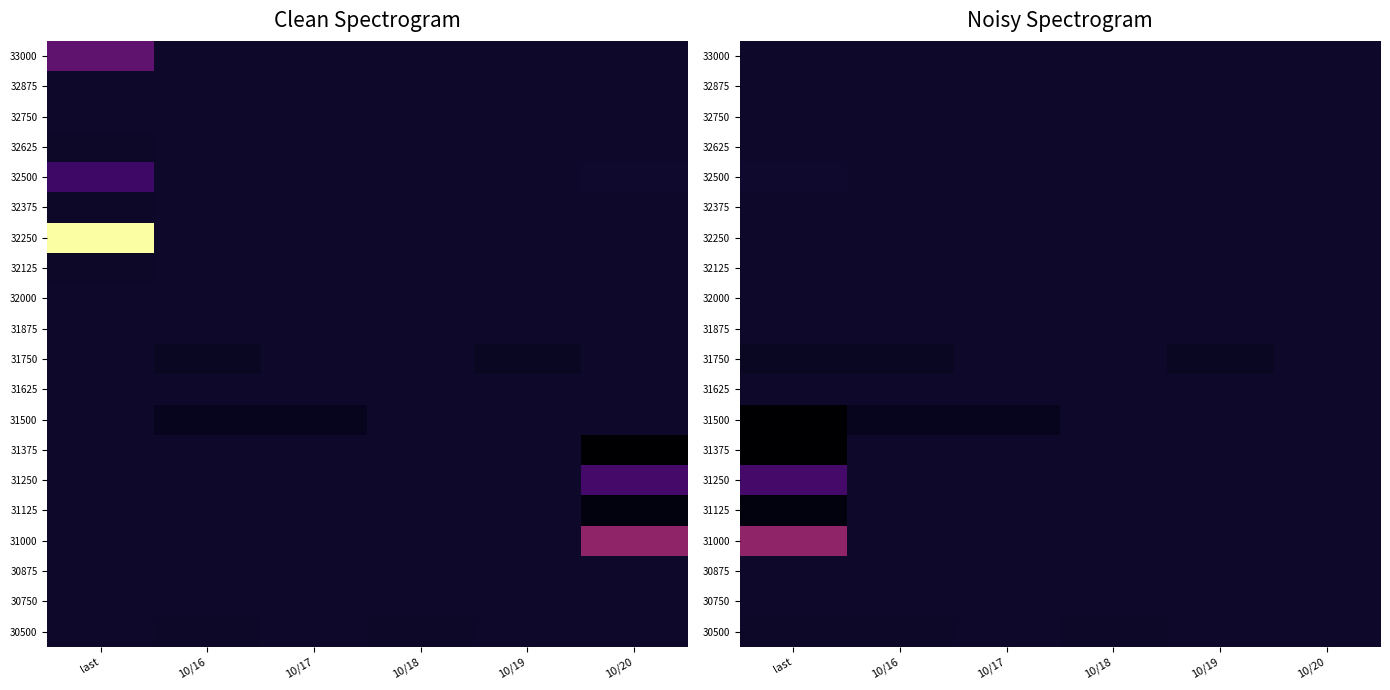

Between 10/20 and 10/18, which is larger?

10/20